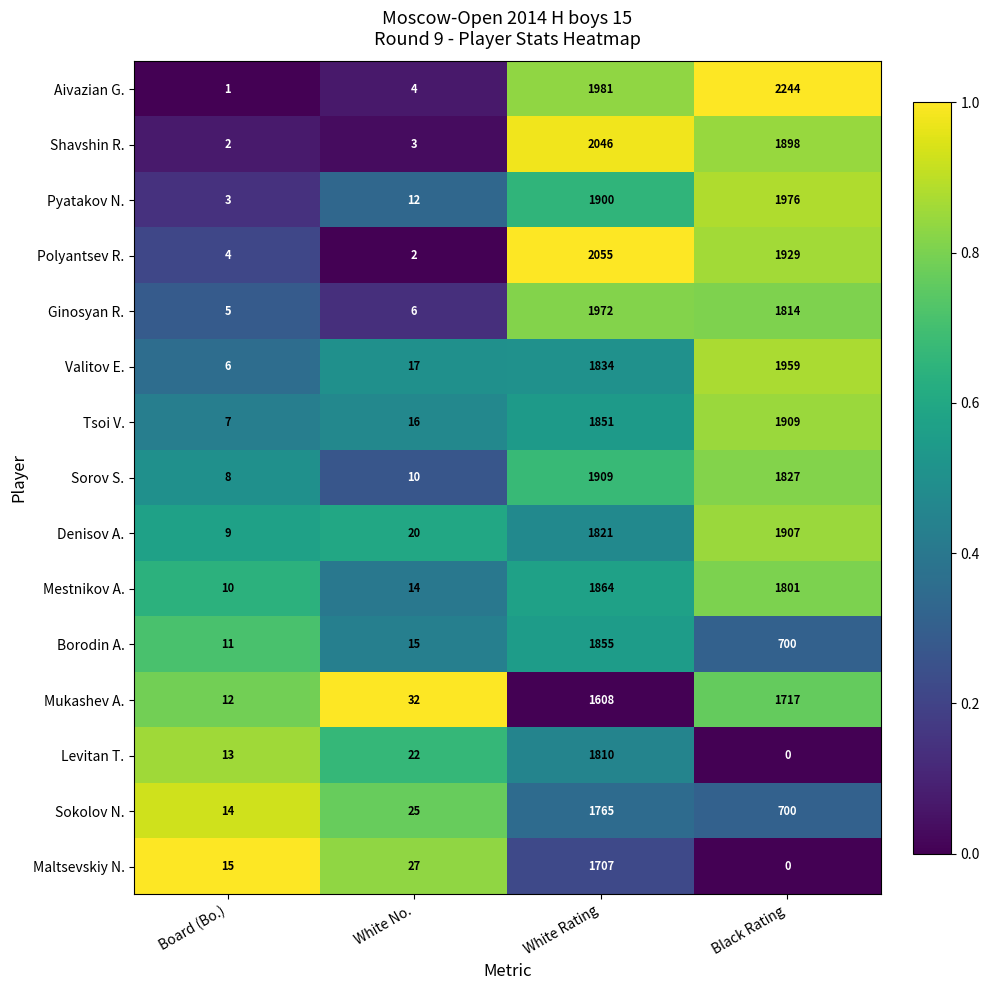

True or false: Mukashev A. has a value of 16 at White No..

False